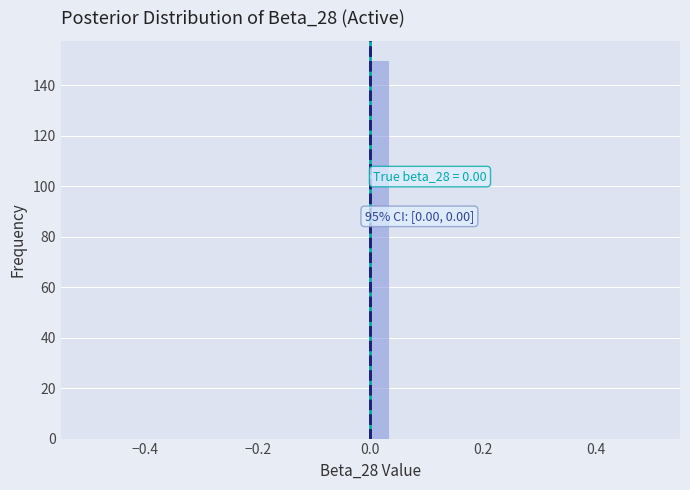

Around what value on the x-axis is the tallest bar? Give the approximate position of its centre, as read against the axis.

0.02